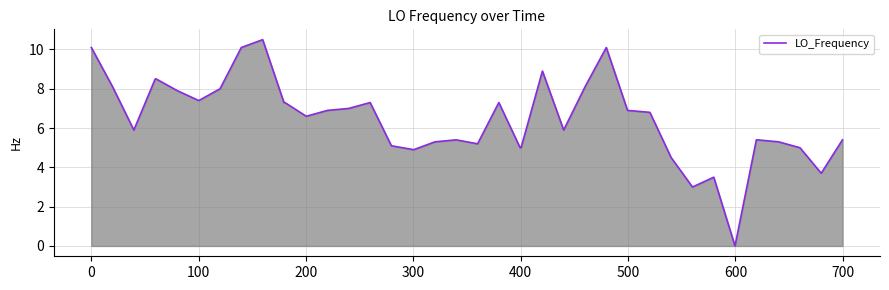

What is the average value?

6.5